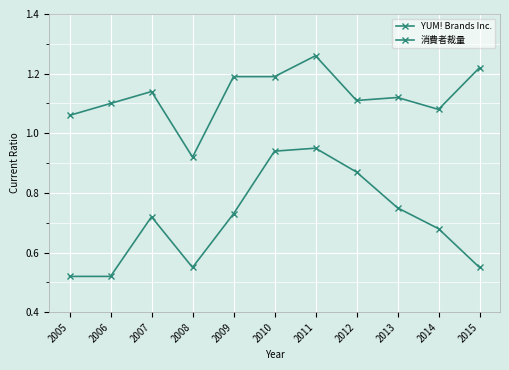

The value of 消費者裁量 at 2015 is 1.2. True or false?

True